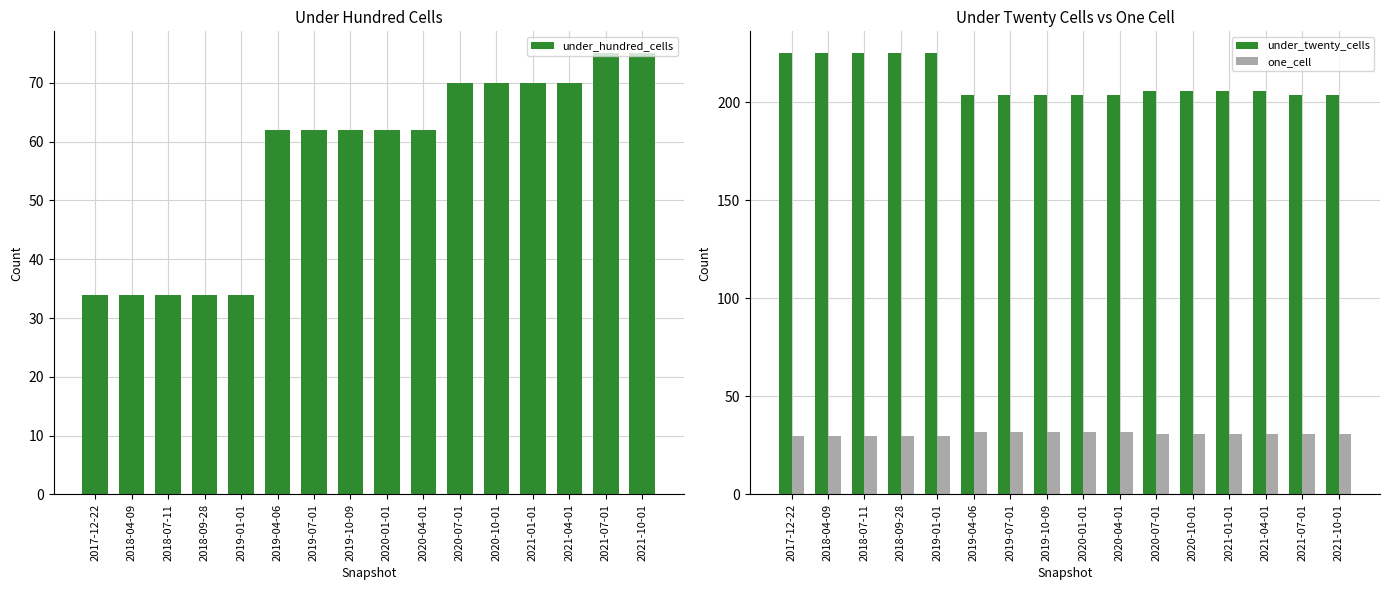

Rank the series by their maximum value, from highest to lowest.

under_twenty_cells, under_hundred_cells, one_cell